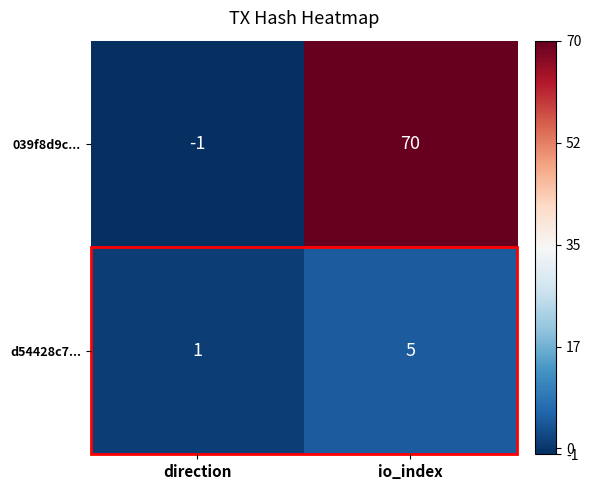

What is the difference between the 039f8d9c... values at io_index and direction?

71